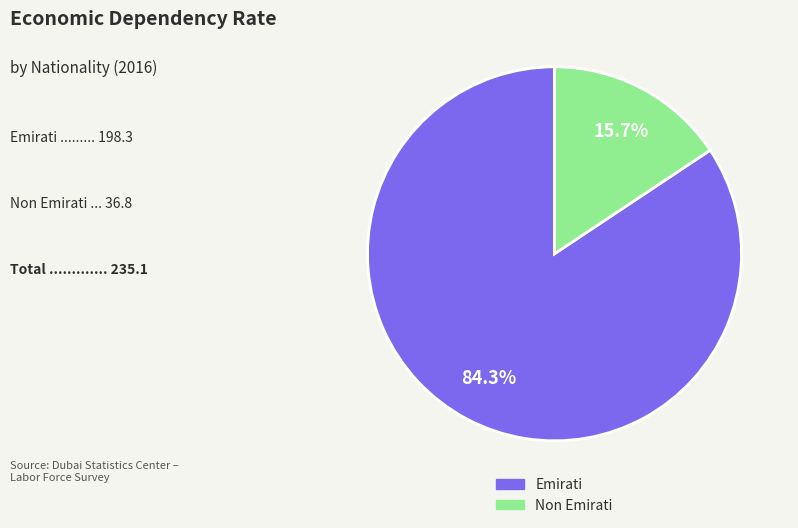

To the nearest percent, what is the combined percentage of Emirati and Non Emirati?

100%